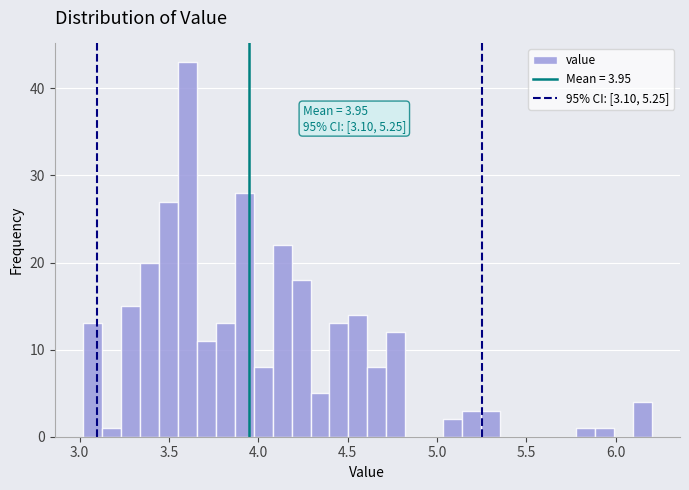

Around what value on the x-axis is the tallest bar? Give the approximate position of its centre, as read against the axis.

3.60